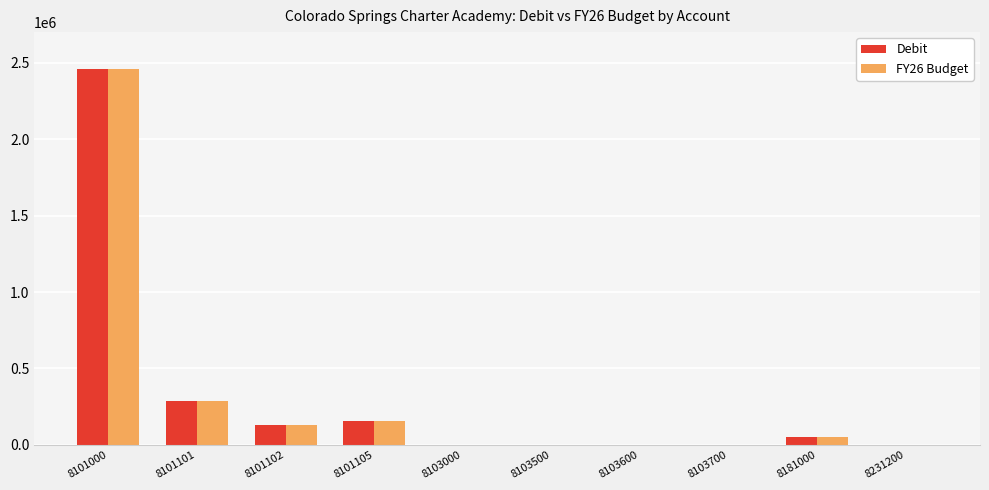

What is the greatest value displayed?

2455480.7